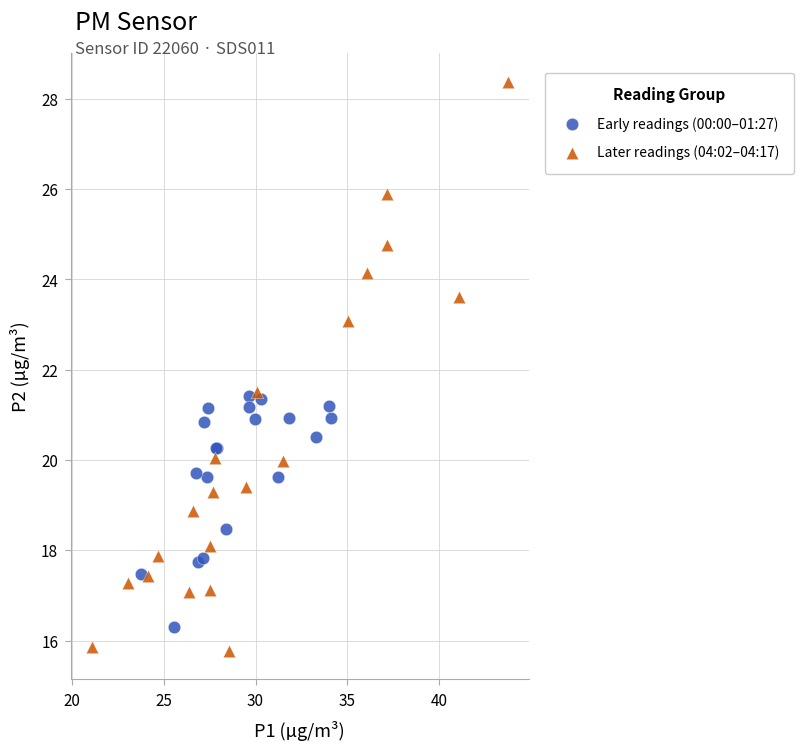

Which series reaches the minimum Y coordinate?

Later readings (04:02–04:17)